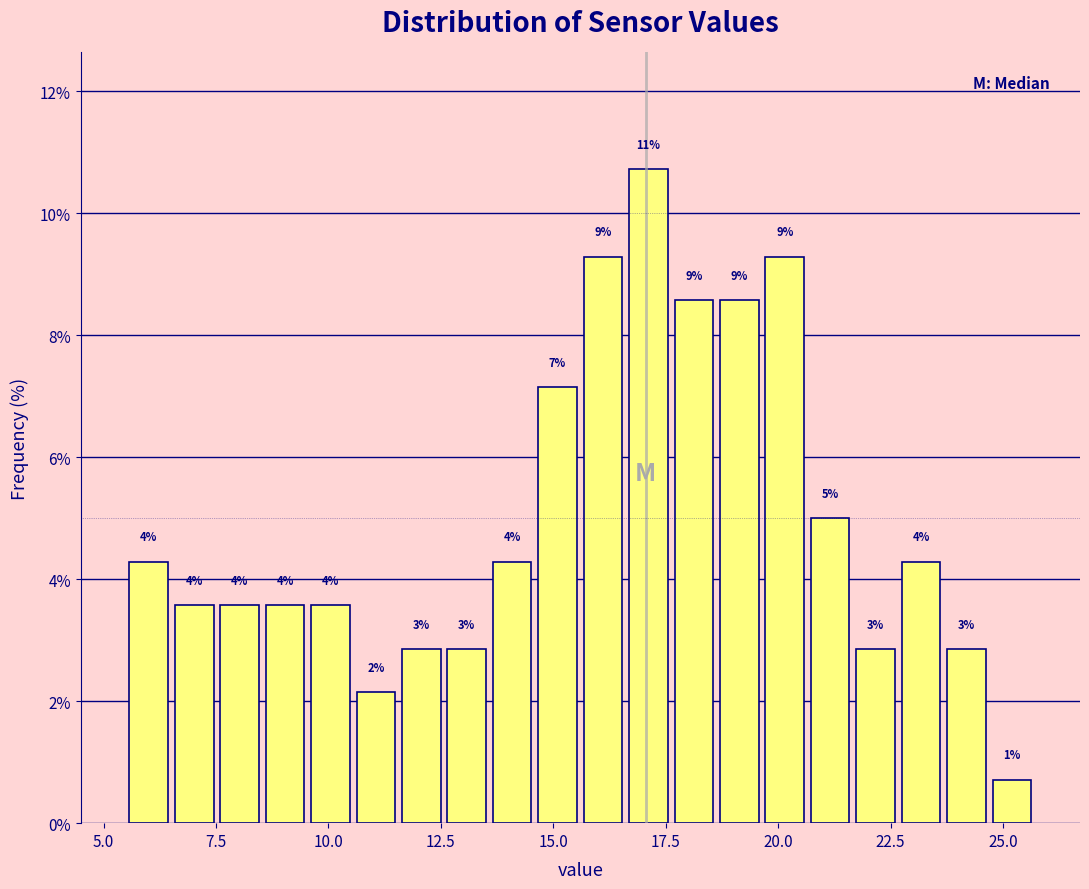

Read against the x-axis, roughly where is the centre of the tallest bar?

17.0